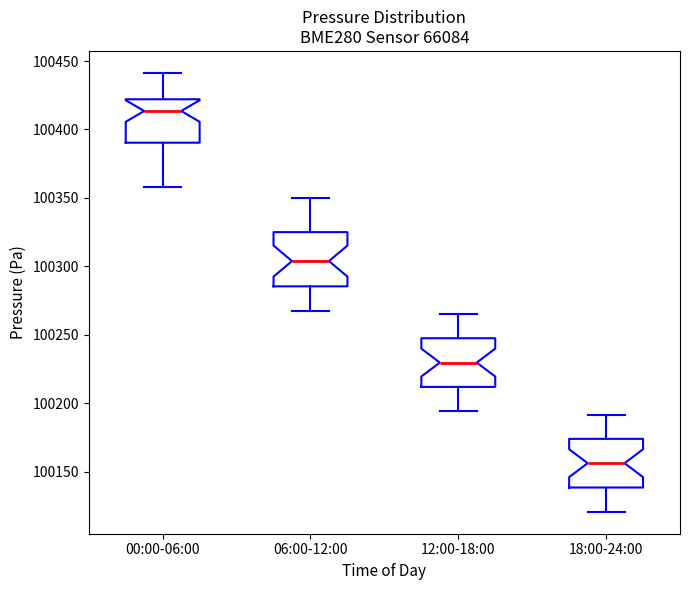

Which box has the highest median line?

00:00-06:00